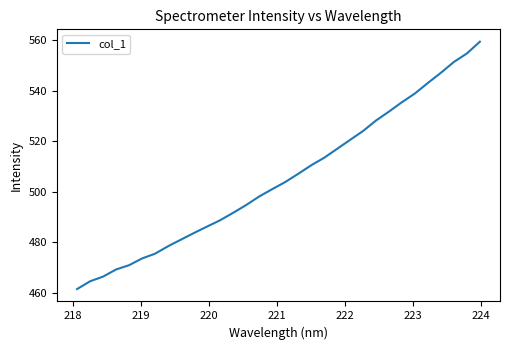

What is the maximum value shown in the chart?

559.4